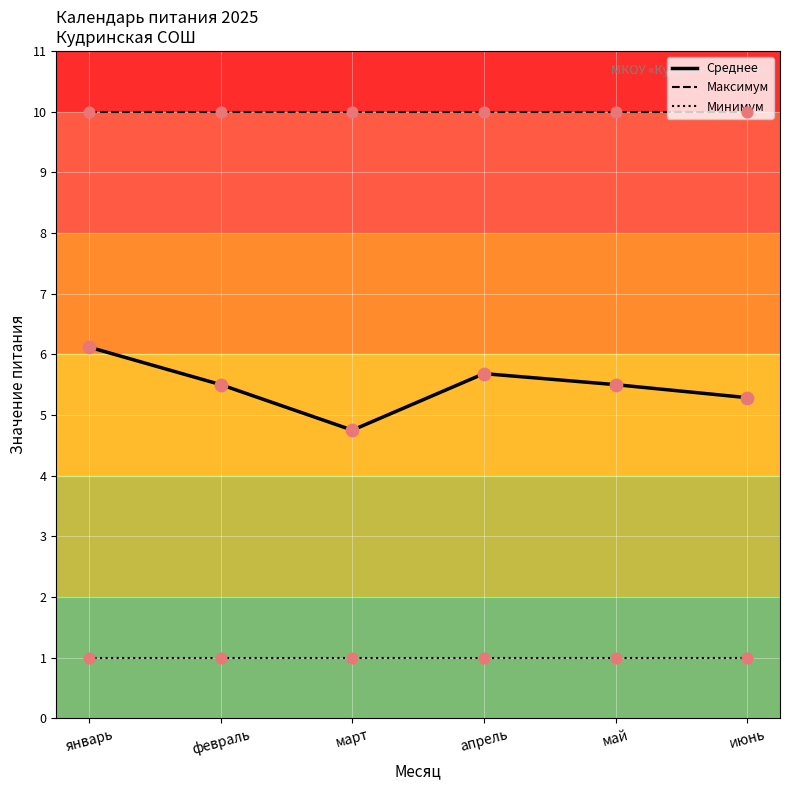

At which category is the sum across all series the highest?

январь